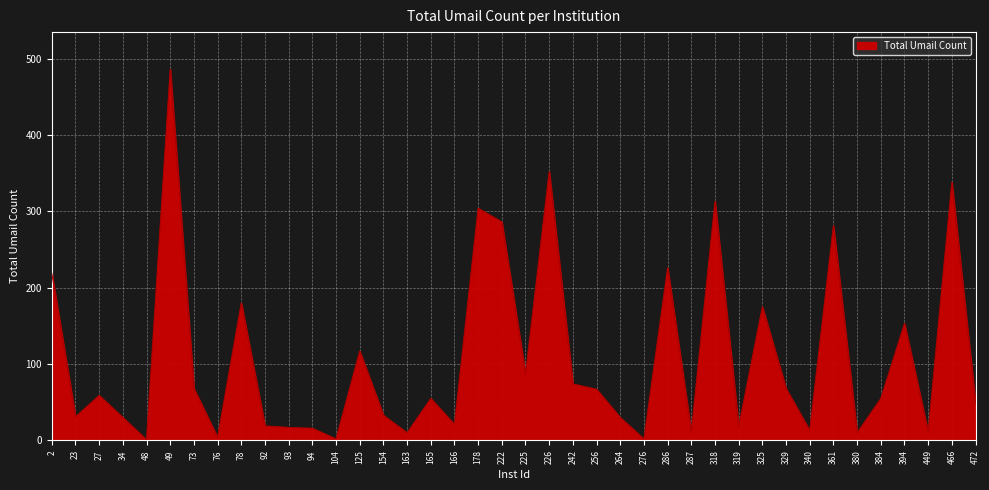

What is the difference between the maximum and minimum values?

485